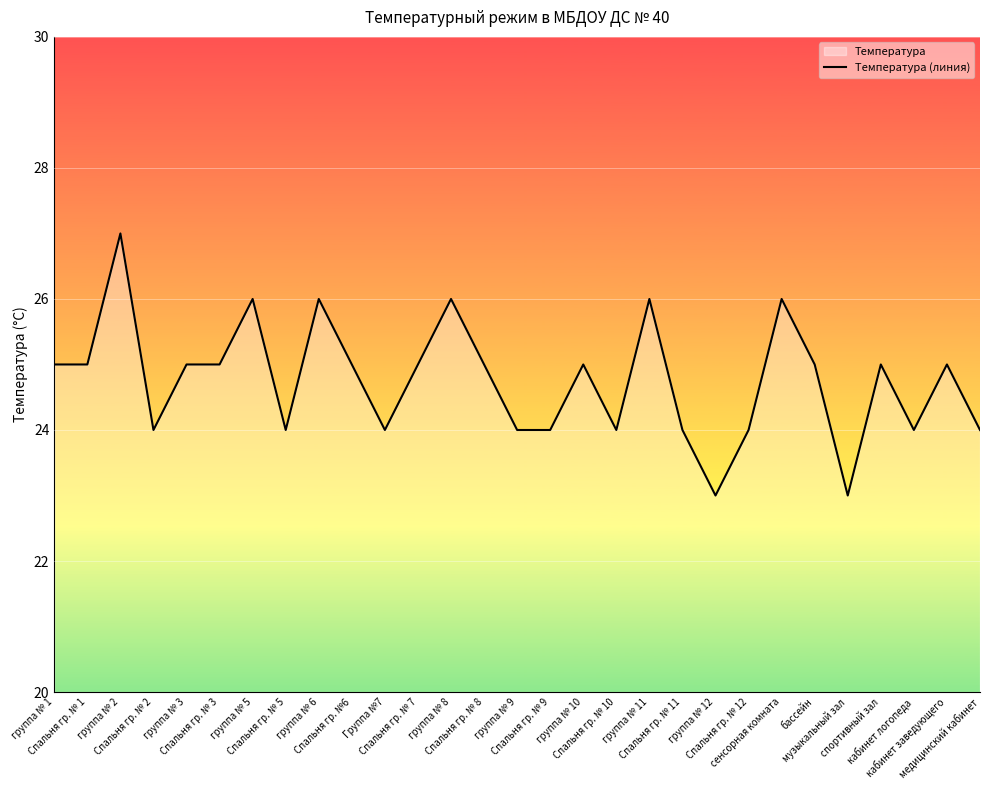

Is it true that the value at группа № 8 is 26?

True